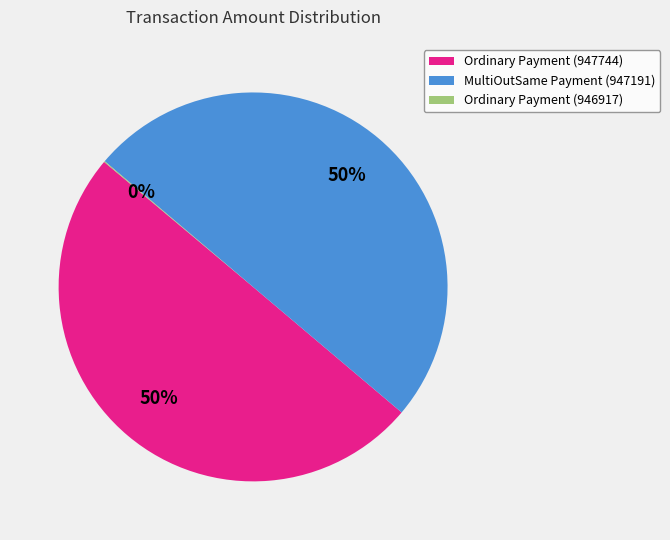

What percentage is the Ordinary Payment (947744) slice, to the nearest percent?

50%